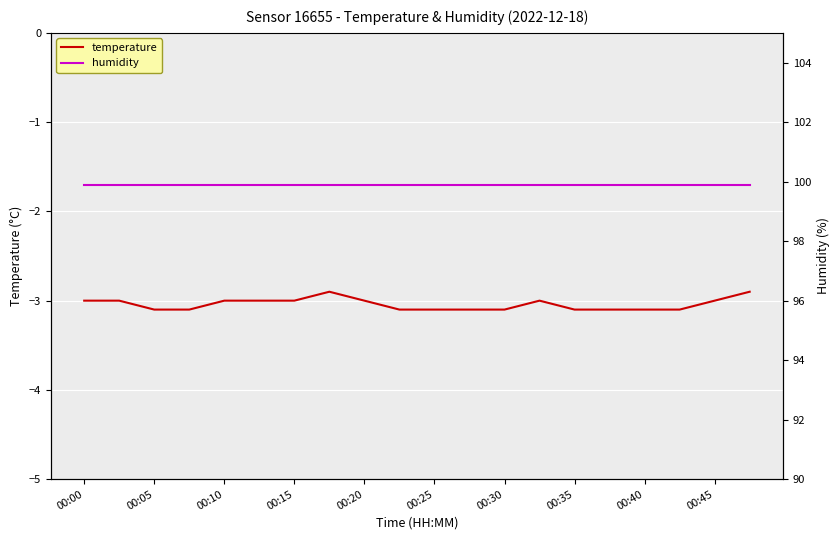

Is it true that temperature equals -1.7 at 00:10?

False